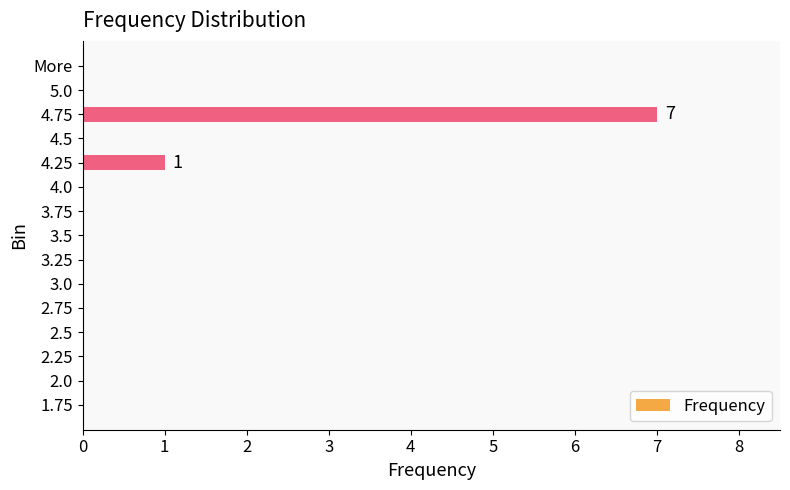

Is it true that the value at 4.75 is 3?

False